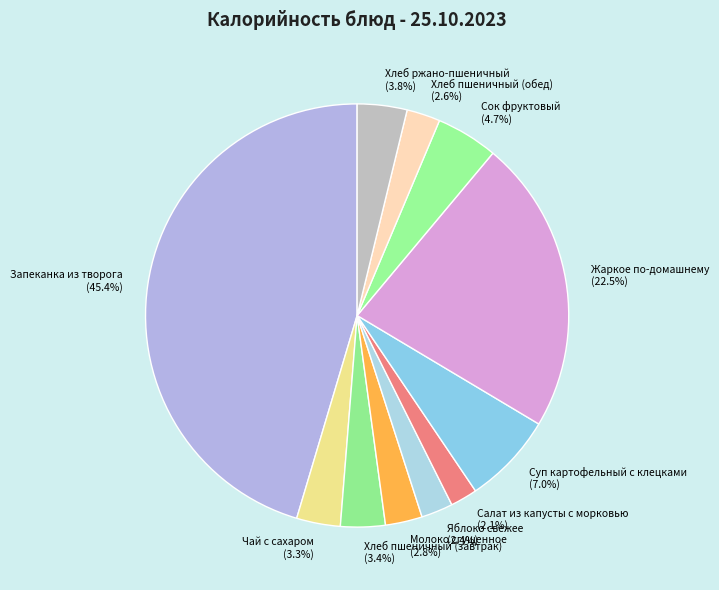

What is the largest slice in the pie chart?

Запеканка из творога